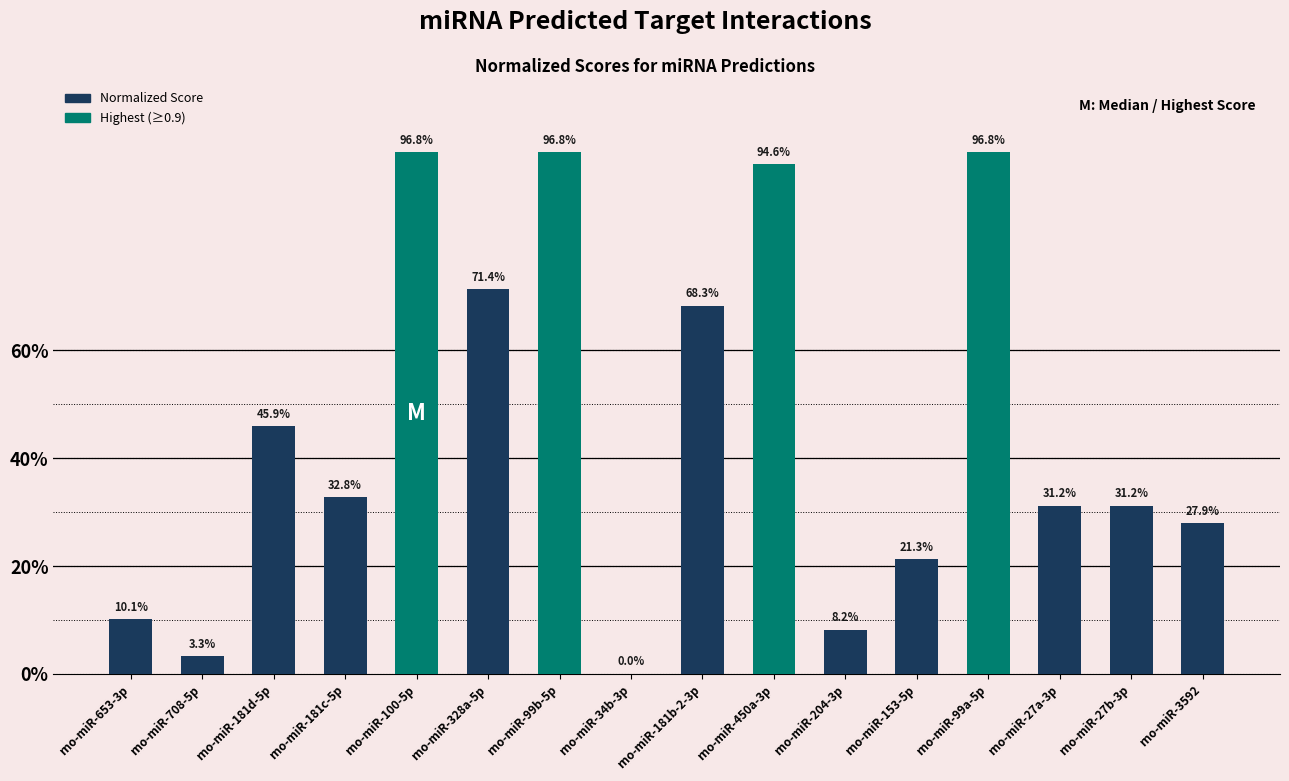

The value at rno-miR-181c-5p is 0.6. True or false?

False